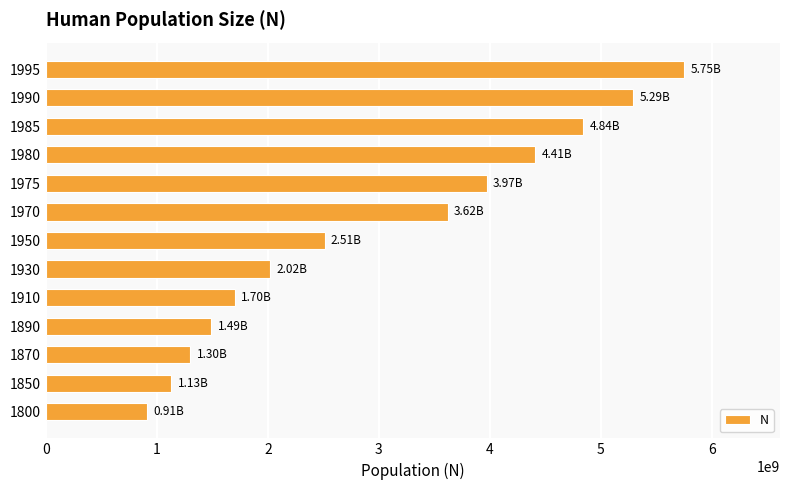

List the labels in order of value, largest first.

1995, 1990, 1985, 1980, 1975, 1970, 1950, 1930, 1910, 1890, 1870, 1850, 1800